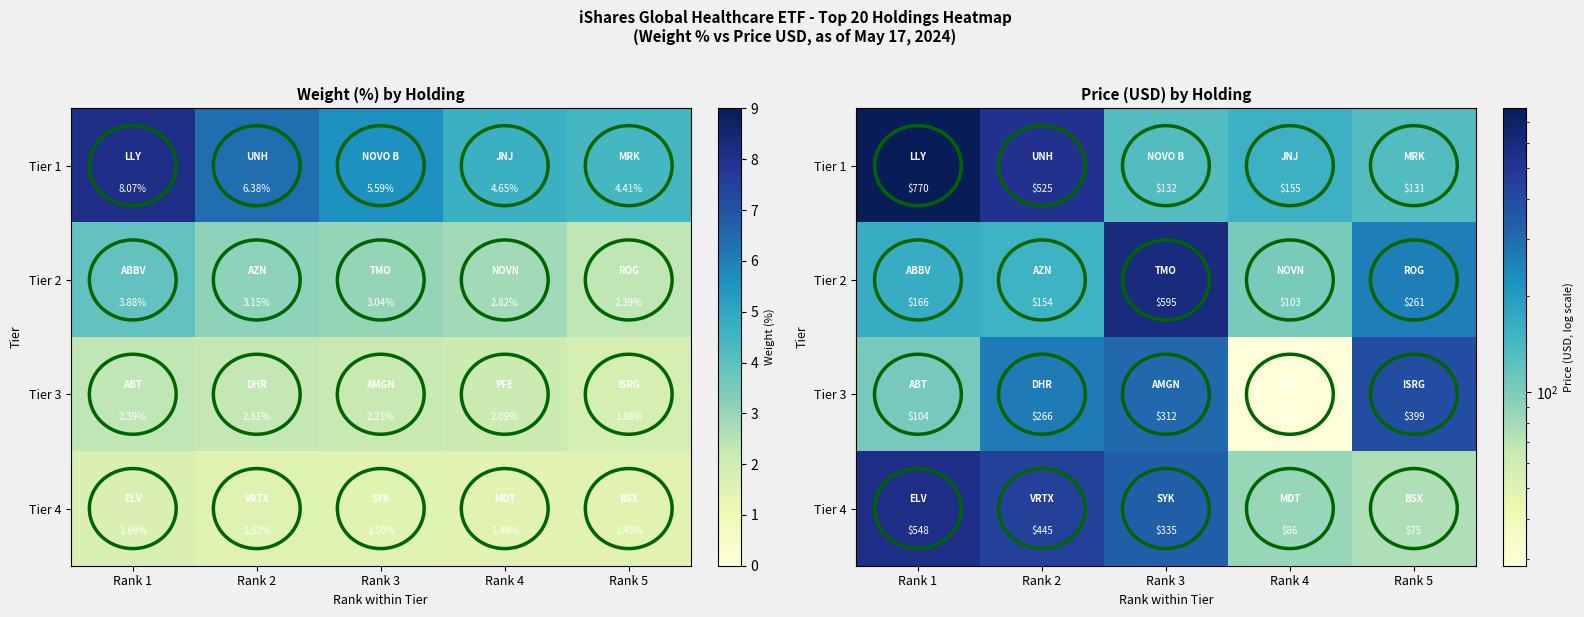

Rank the series by their maximum value, from highest to lowest.

Tier 1, Tier 2, Tier 4, Tier 3